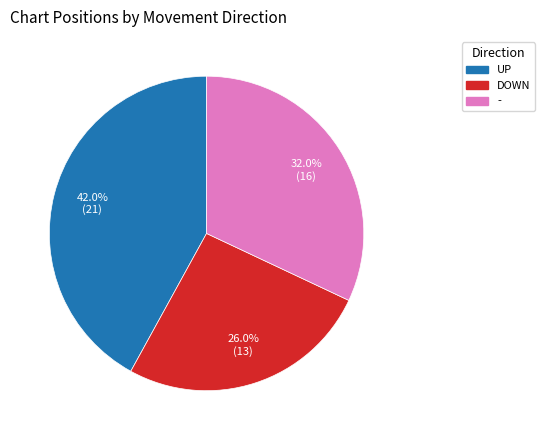

How many segments does this pie chart have?

3